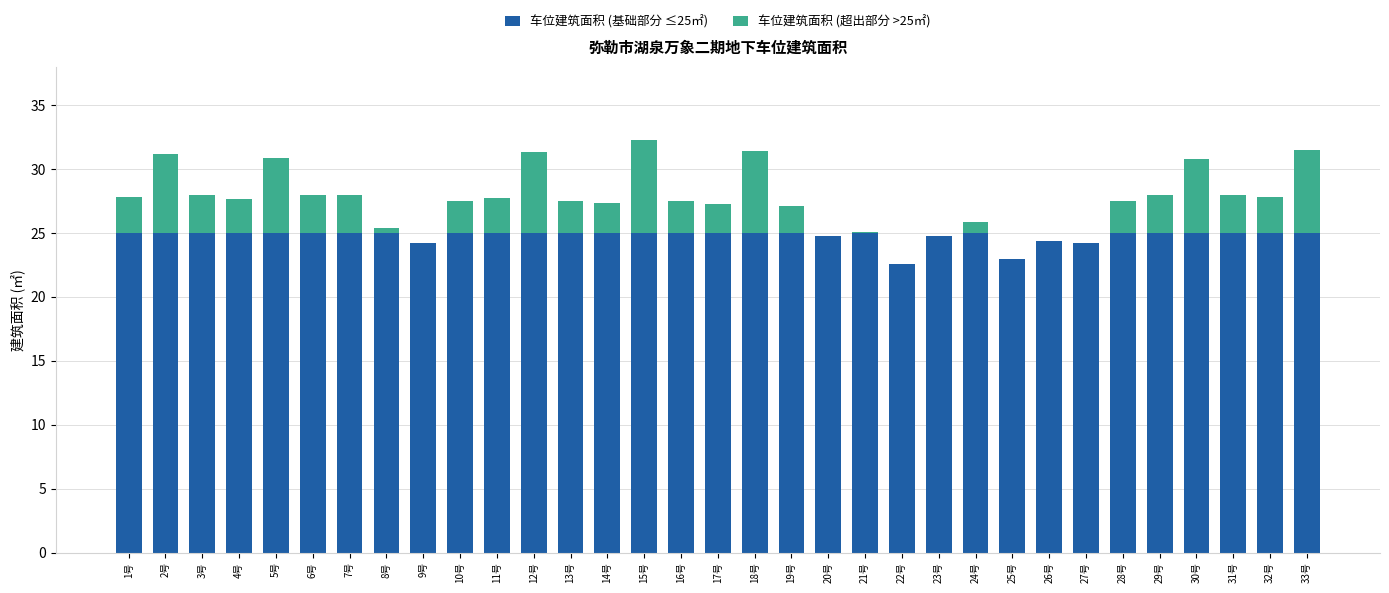

Is it true that 车位建筑面积 (基础部分 ≤25㎡) equals 41.0 at 20号?

False